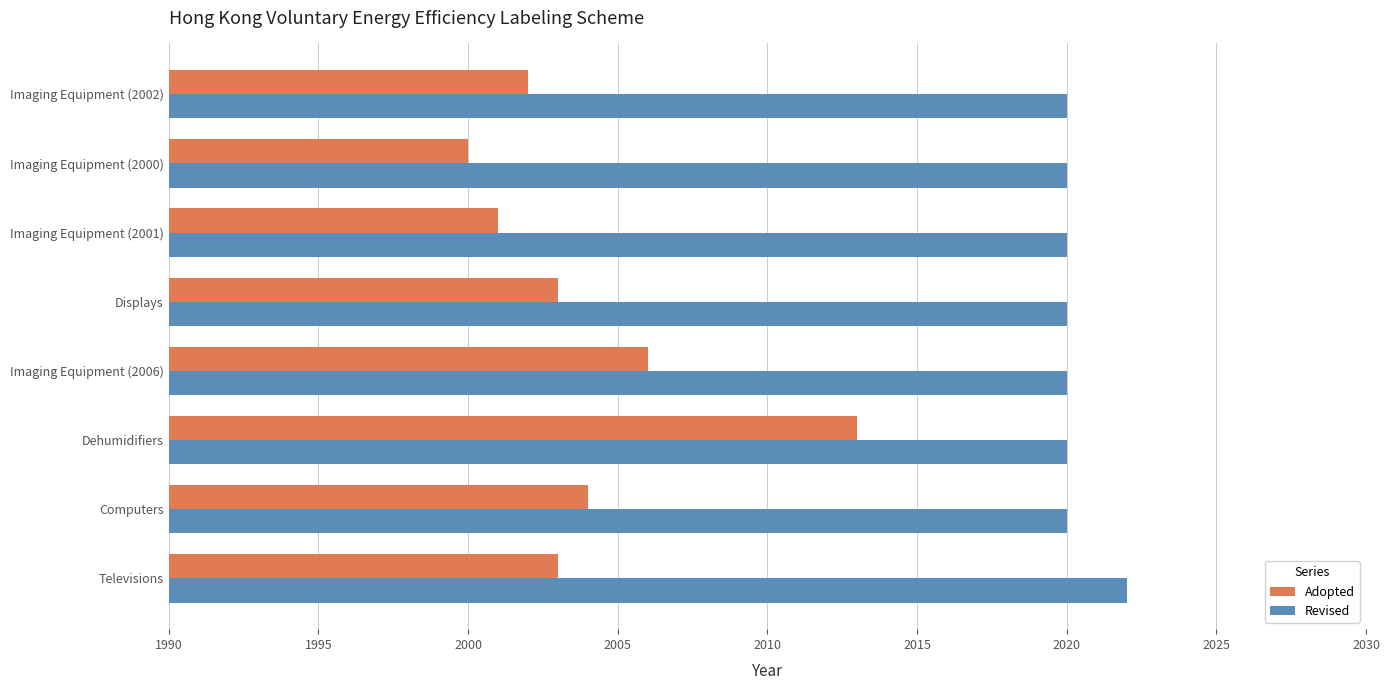

The Adopted series shows 2795 at Imaging Equipment (2001). True or false?

False